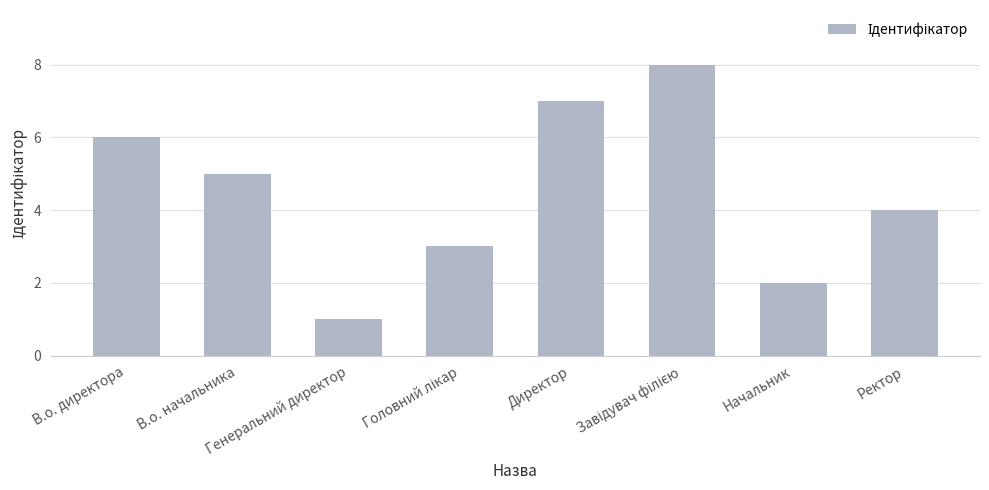

What is the difference between the maximum and second lowest values?

6